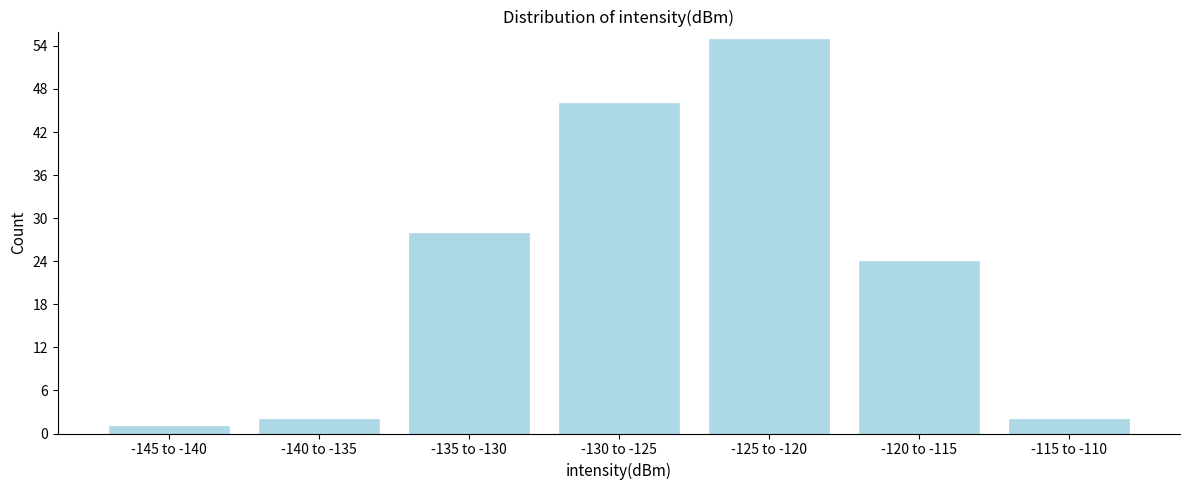

Reading left to right, transcribe all the data shown in this chart.

-145 to -140=1	-140 to -135=2	-135 to -130=28	-130 to -125=46	-125 to -120=55	-120 to -115=24	-115 to -110=2